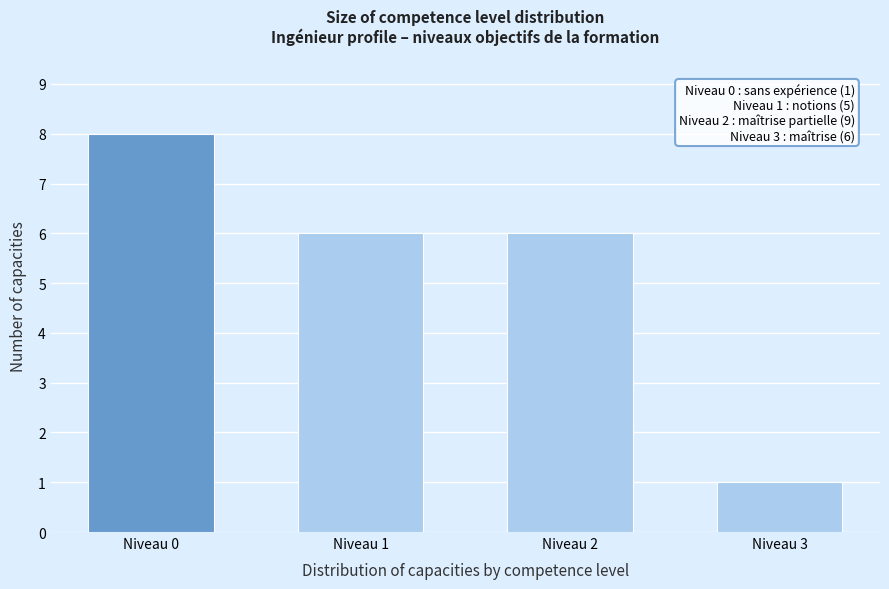

Reading left to right, list all the values displayed in this chart.

8	6	6	1